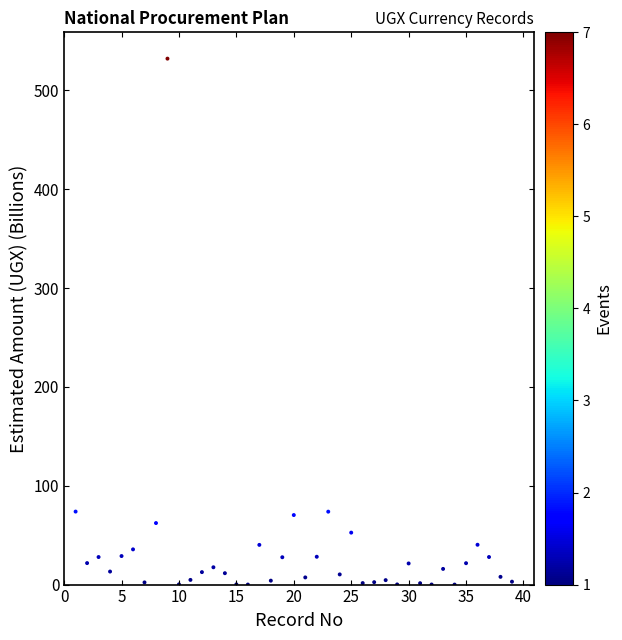

What is the range of Y values (max minus min)?

532.2